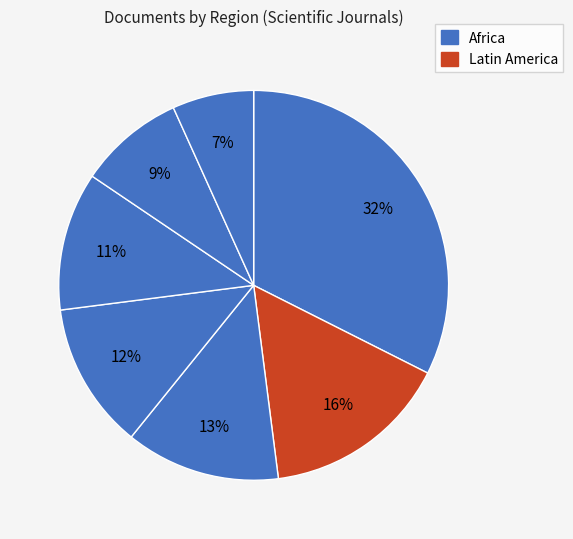

Count the number of slices in the pie.

7